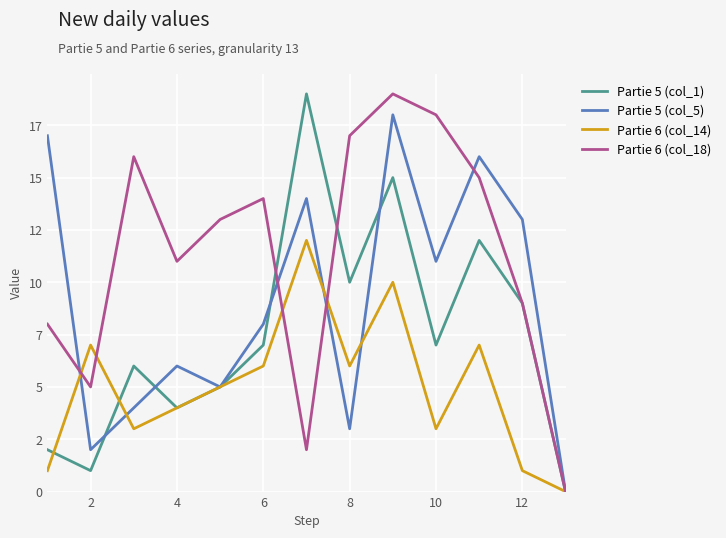

What are all the series names shown in the legend?

Partie 5 (col_1), Partie 5 (col_5), Partie 6 (col_14), Partie 6 (col_18)